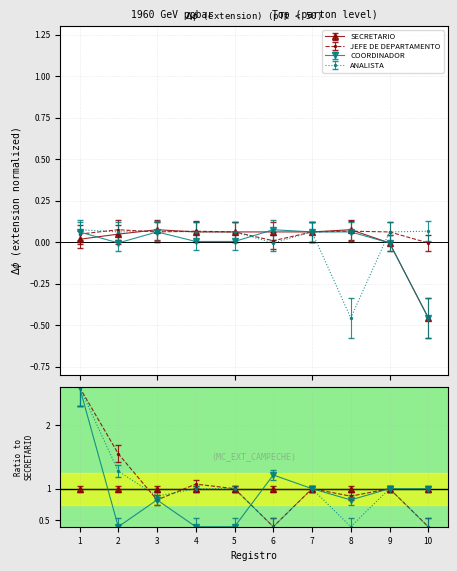

Reading right to left, list all the values displayed in this chart.

SECRETARIO: 10=-0.5	9=-0.0	8=0.1	7=0.1	6=0.1	5=0.1	4=0.1	3=0.1	2=0.0	1=0.0
JEFE DE DEPARTAMENTO: 10=-0.0	9=0.1	8=0.1	7=0.1	6=0.0	5=0.1	4=0.1	3=0.1	2=0.1	1=0.0
COORDINADOR: 10=-0.5	9=-0.0	8=0.1	7=0.1	6=0.1	5=0.0	4=0.0	3=0.1	2=-0.0	1=0.1
ANALISTA: 10=0.1	9=0.1	8=-0.5	7=0.1	6=-0.0	5=0.1	4=0.1	3=0.1	2=0.1	1=0.1